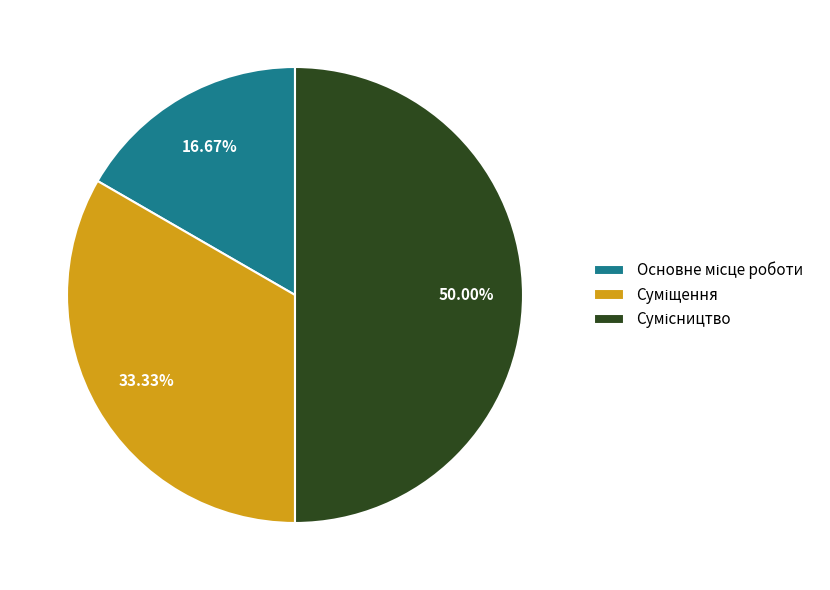

Approximately how many times larger is the value at Сумісництво compared to Суміщення?

1.5